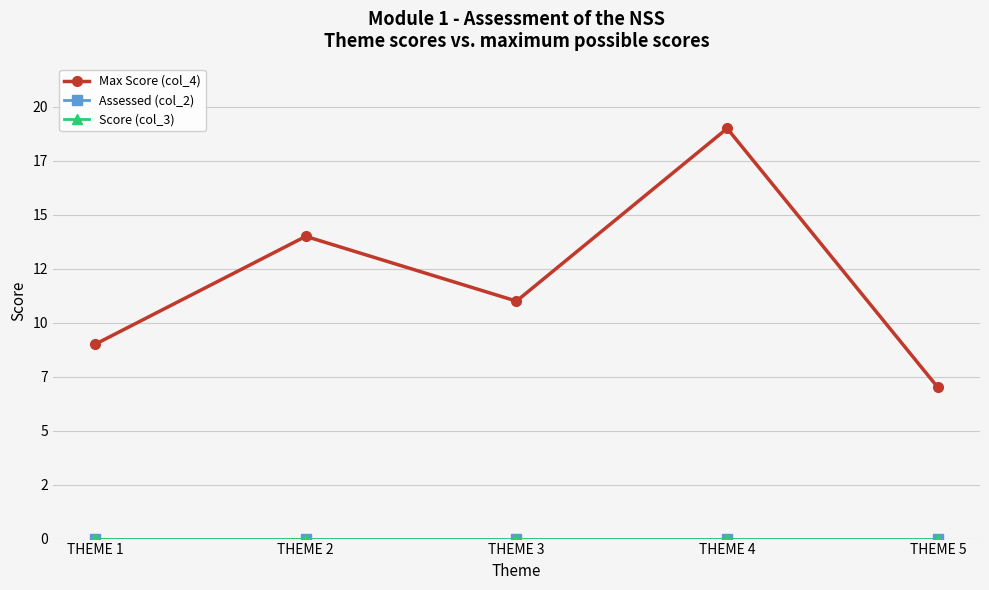

Reading left to right, extract all data points from this chart.

Max Score (col_4): 9	14	11	19	7
Assessed (col_2): 0	0	0	0	0
Score (col_3): 0	0	0	0	0